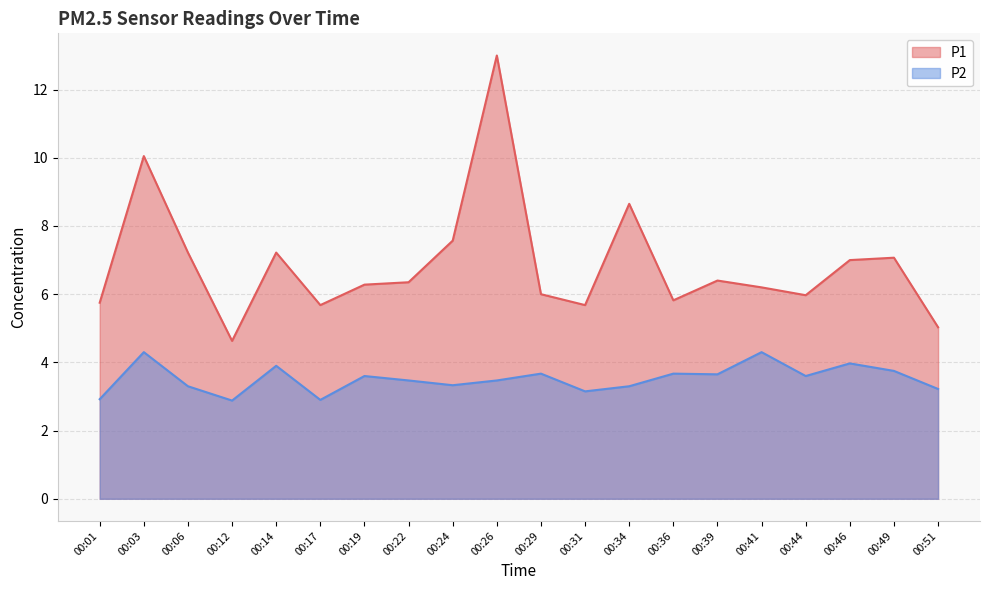

Which series has the widest spread of values?

P1